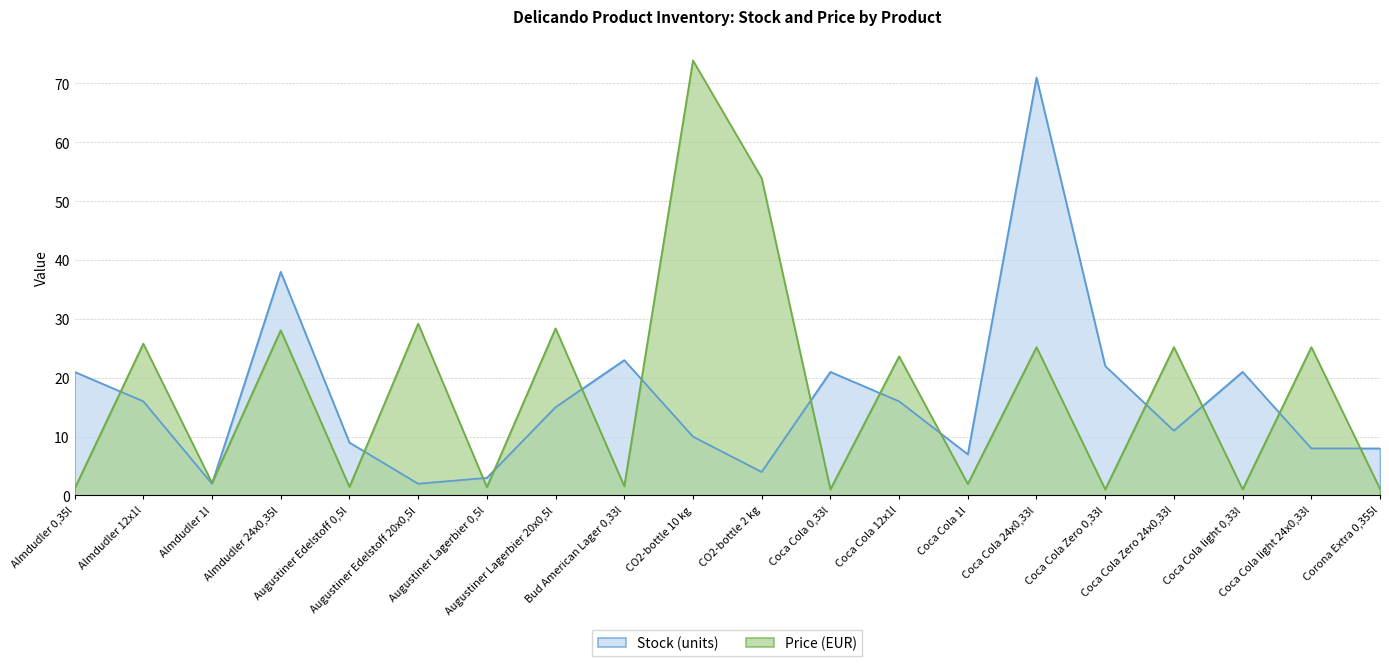

Does the chart display data point markers on the line(s)?

No